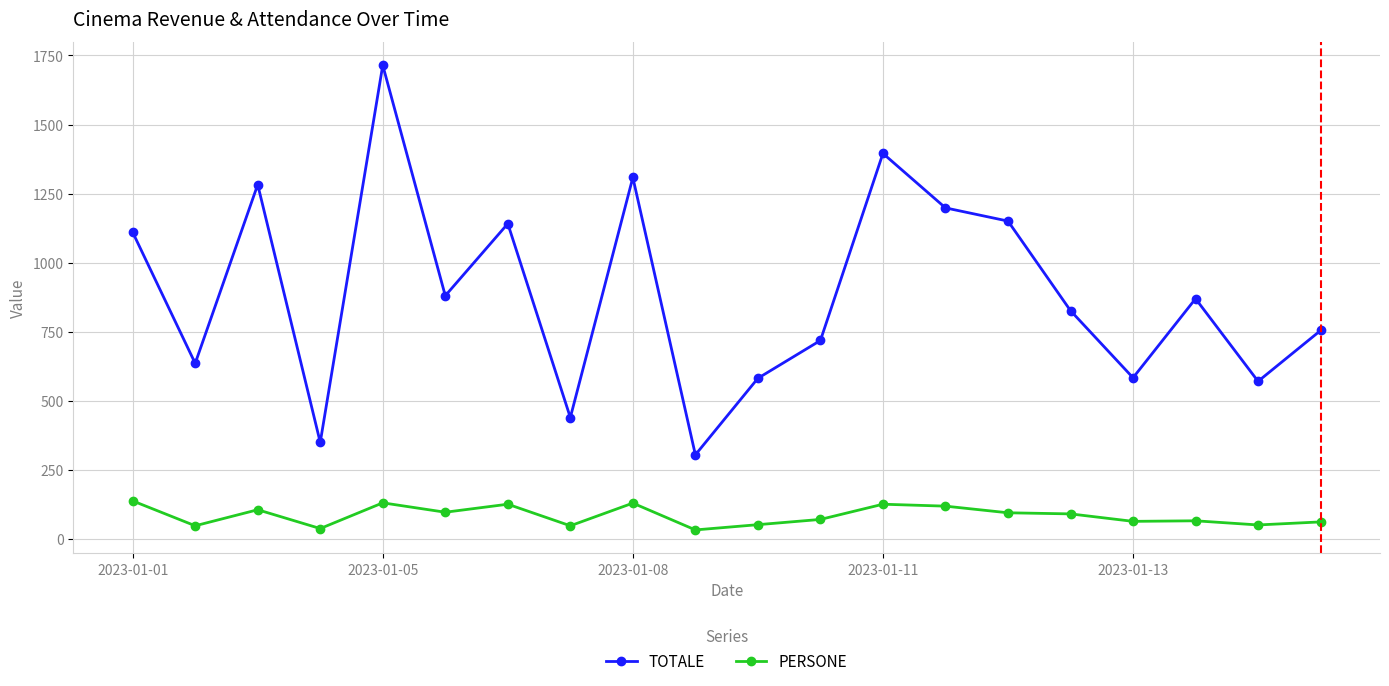

True or false: PERSONE has more than 2 interior local peaks.

True